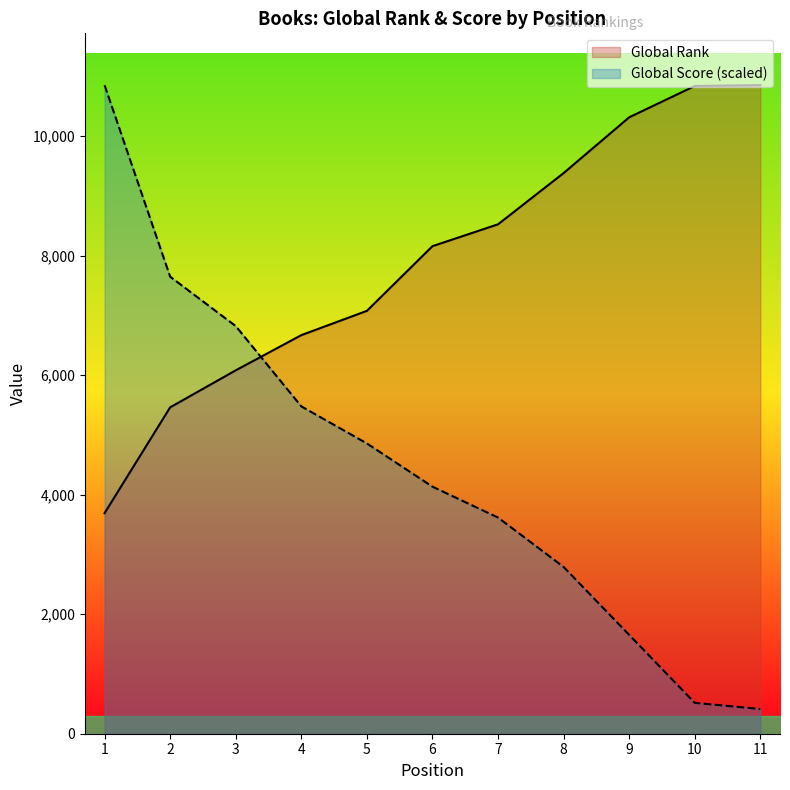

Is it true that Global Rank equals 3690.0 at 1?

True